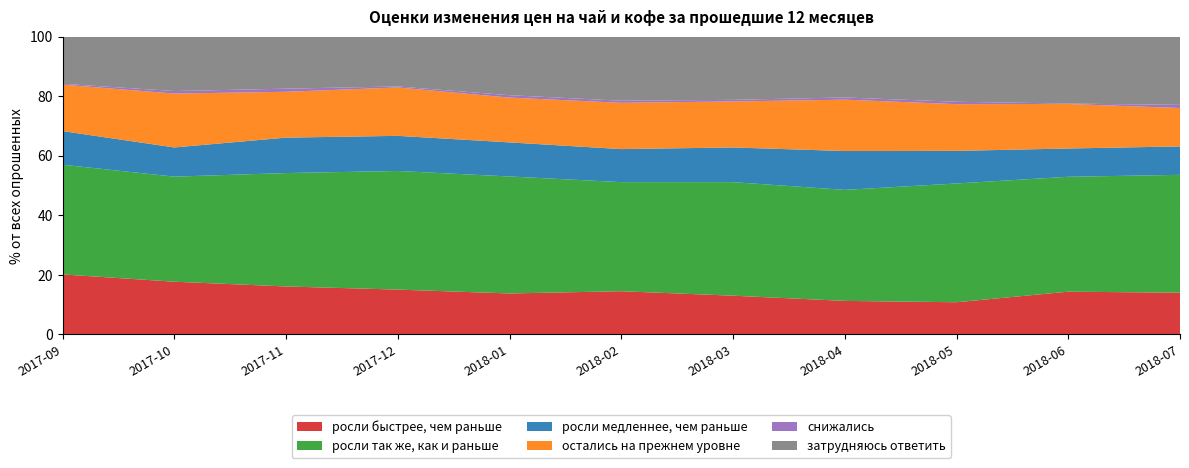

Reading left to right, transcribe all the data shown in this chart.

росли быстрее, чем раньше: 20.1	17.7	16.1	15.1	13.8	14.5	13.0	11.2	10.8	14.3	14.0
росли так же, как и раньше: 36.9	35.3	38.1	39.9	39.3	36.6	38.1	37.3	39.9	38.6	39.6
росли медленнее, чем раньше: 11.3	9.8	11.9	11.8	11.4	11.1	11.7	13.1	10.9	9.5	9.6
остались на прежнем уровне: 15.6	18.1	15.4	16.2	15.1	15.6	15.4	17.2	15.7	14.9	12.9
снижались: 0.3	0.8	1.1	0.3	0.8	0.7	0.6	0.8	0.8	0.1	1.1
затрудняюсь ответить: 15.8	18.2	17.4	16.7	19.6	21.5	21.2	20.4	21.9	22.4	22.9